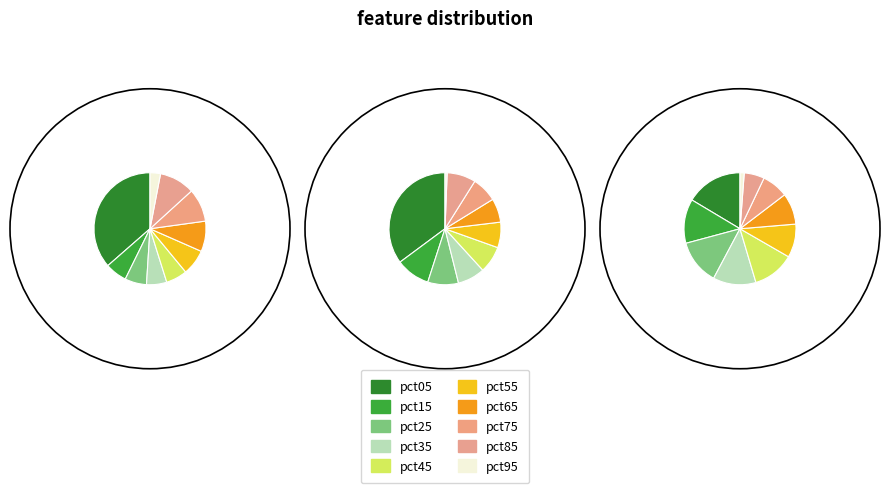

Combined, do pct85 and pct75 account for over 50%?

No